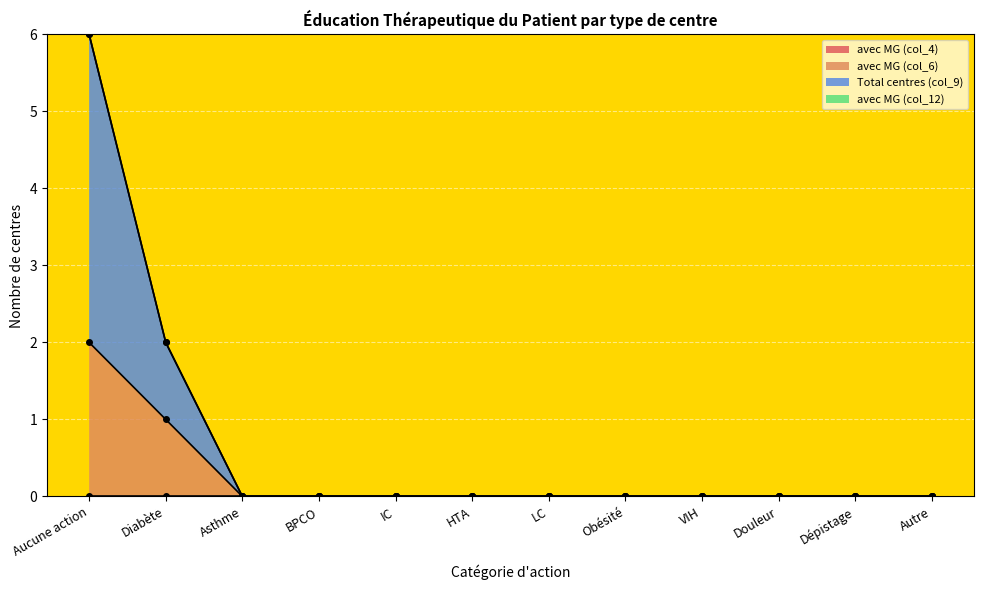

At how many categories does at least one series exceed 0?

2